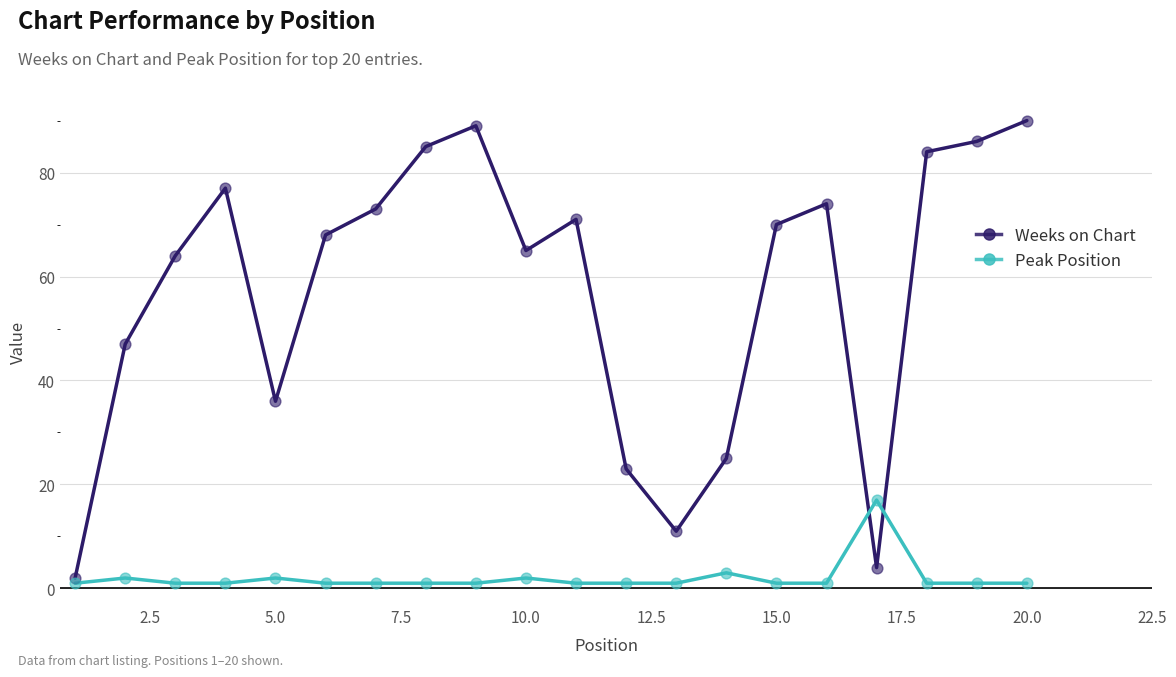

Which series has the largest range (max minus min)?

Weeks on Chart